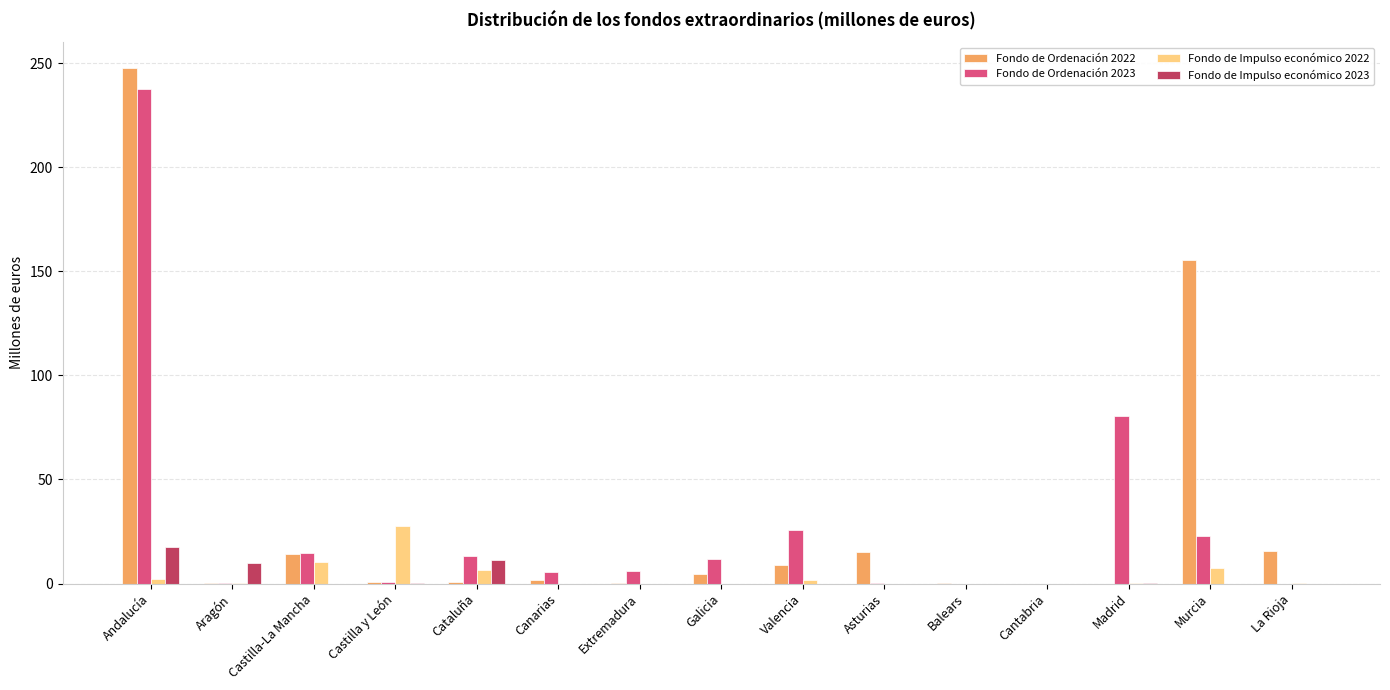

Is it true that Fondo de Impulso económico 2022 equals 10.4 at Castilla-La Mancha?

True